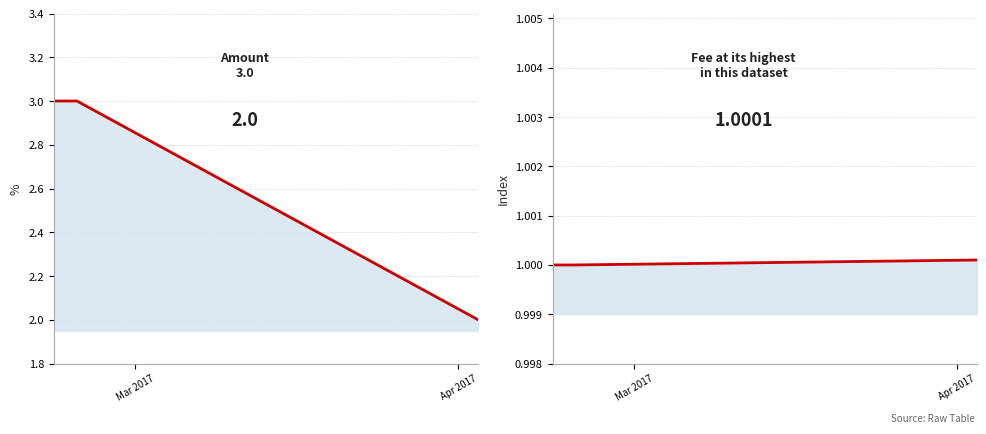

What is the value of the Fee point at the 4th from the left?

1.0